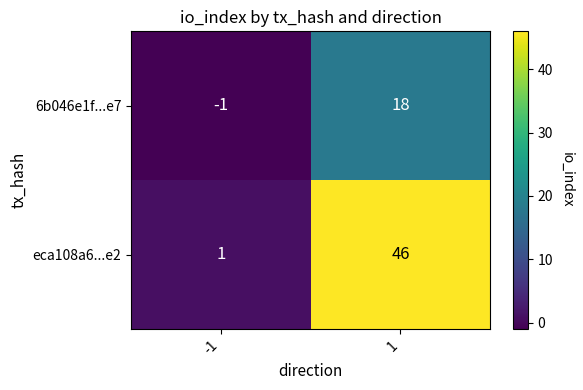

At 1, list the series in order from smallest to largest.

6b046e1f...e7, eca108a6...e2